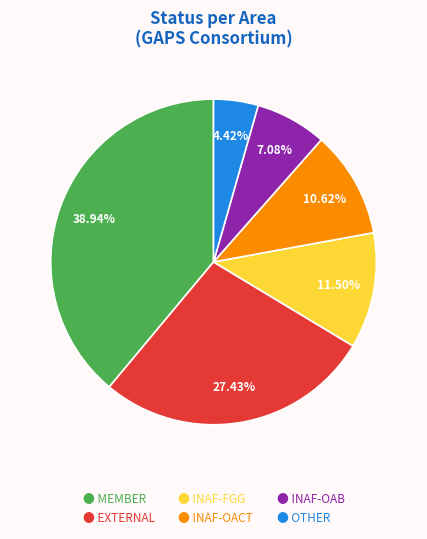

Is there a majority slice in this chart?

No